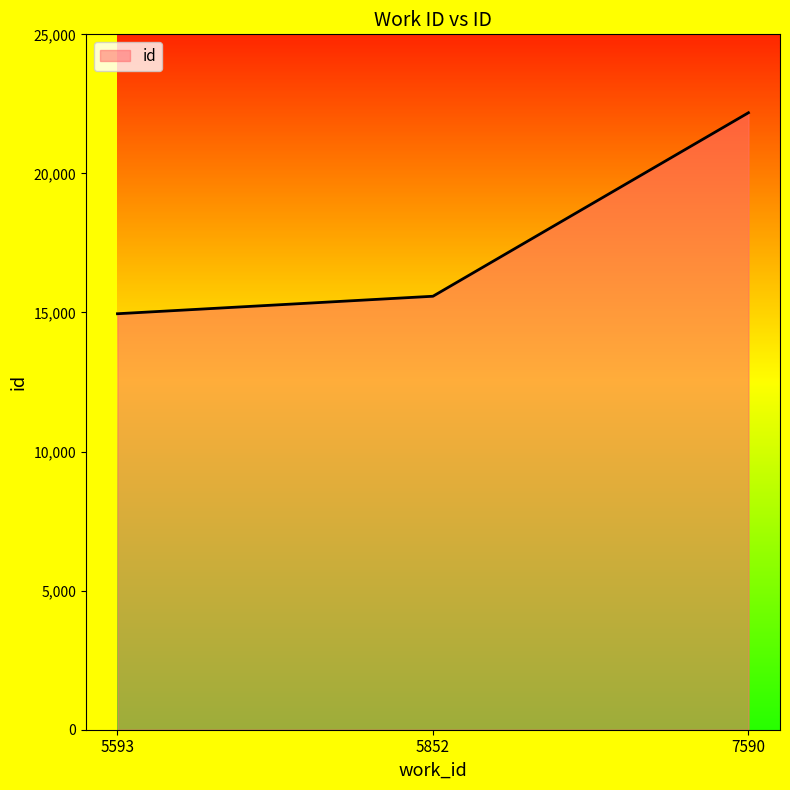

What is the minimum value shown in the chart?

14955